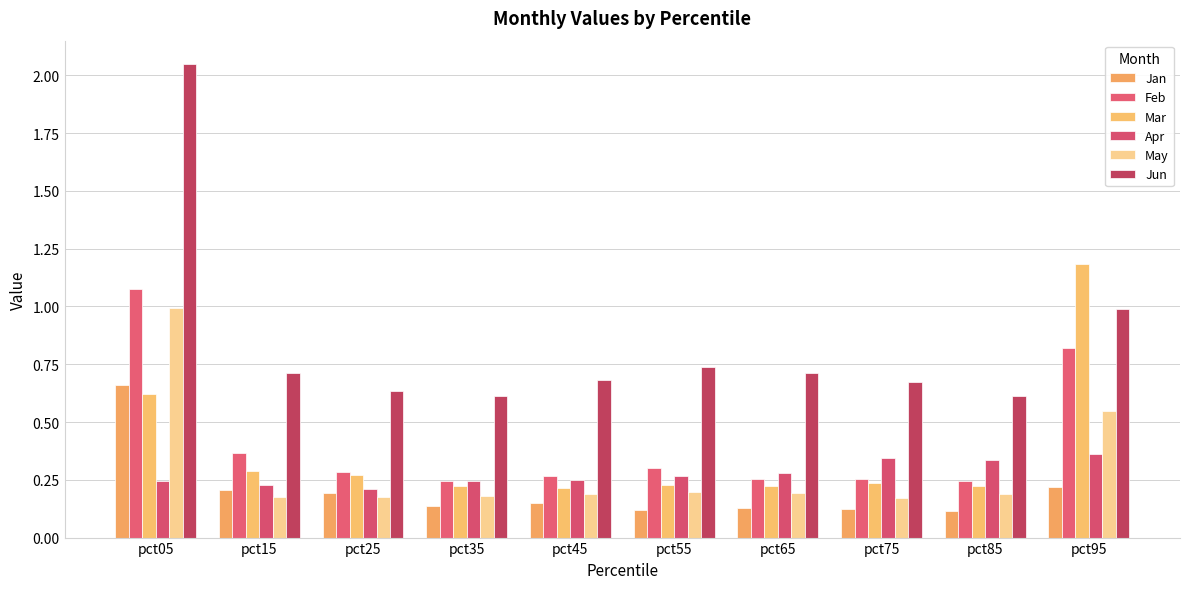

What is the sum of the Feb values at pct75 and pct55?

0.6